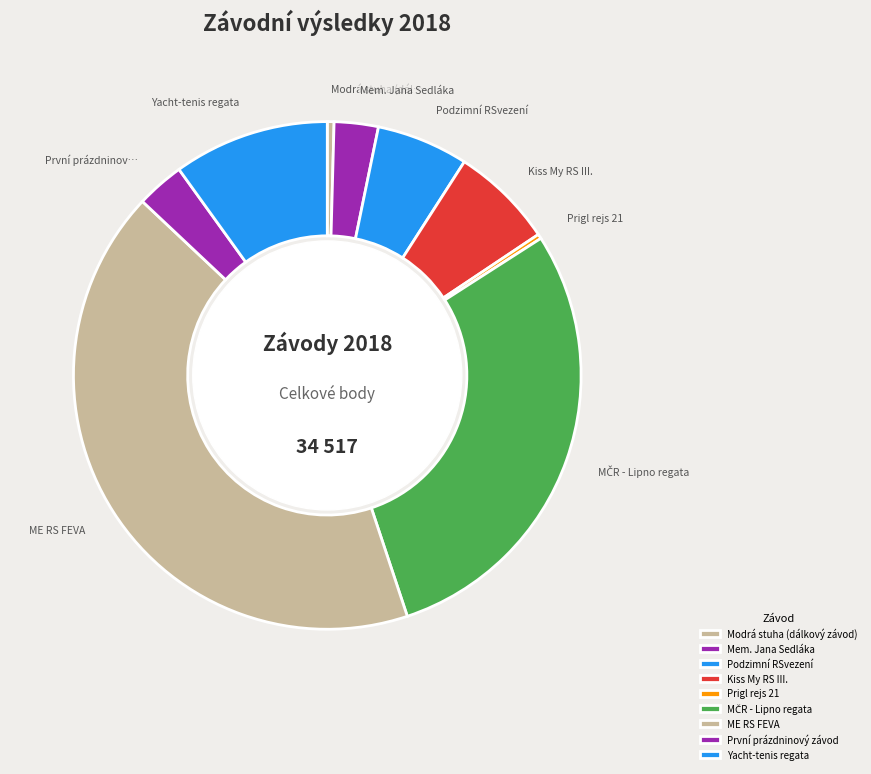

True or false: ME RS FEVA accounts for 42% of the total.

True